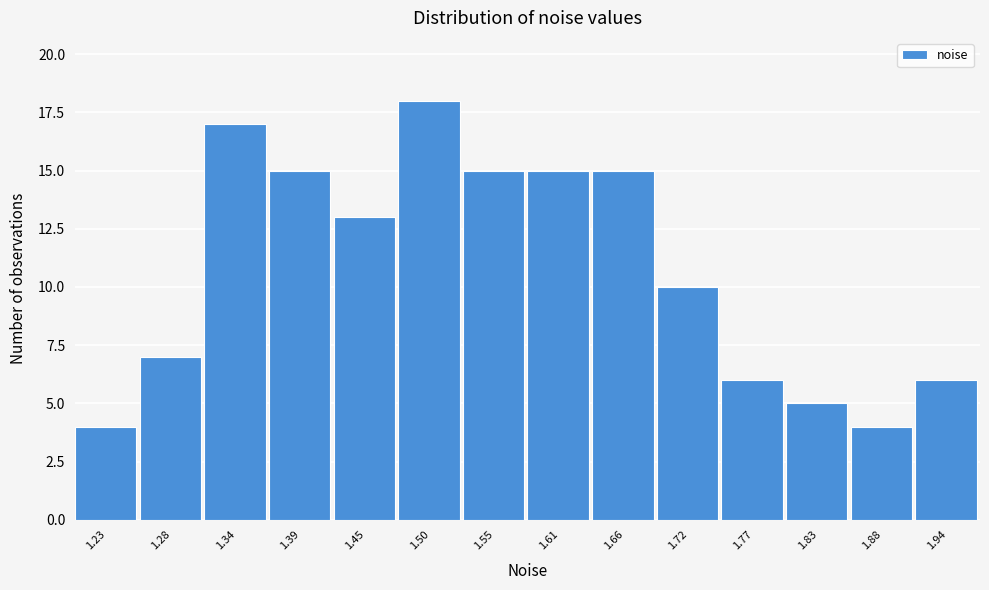

Reading left to right, extract all data points from this chart.

1.23=4	1.28=7	1.34=17	1.39=15	1.45=13	1.50=18	1.55=15	1.61=15	1.66=15	1.72=10	1.77=6	1.83=5	1.88=4	1.94=6